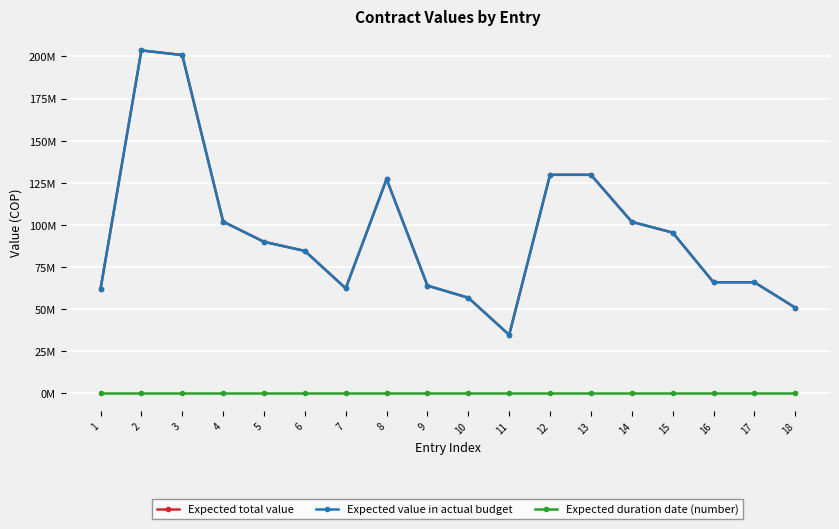

Is this an area chart (filled region under the line)?

No